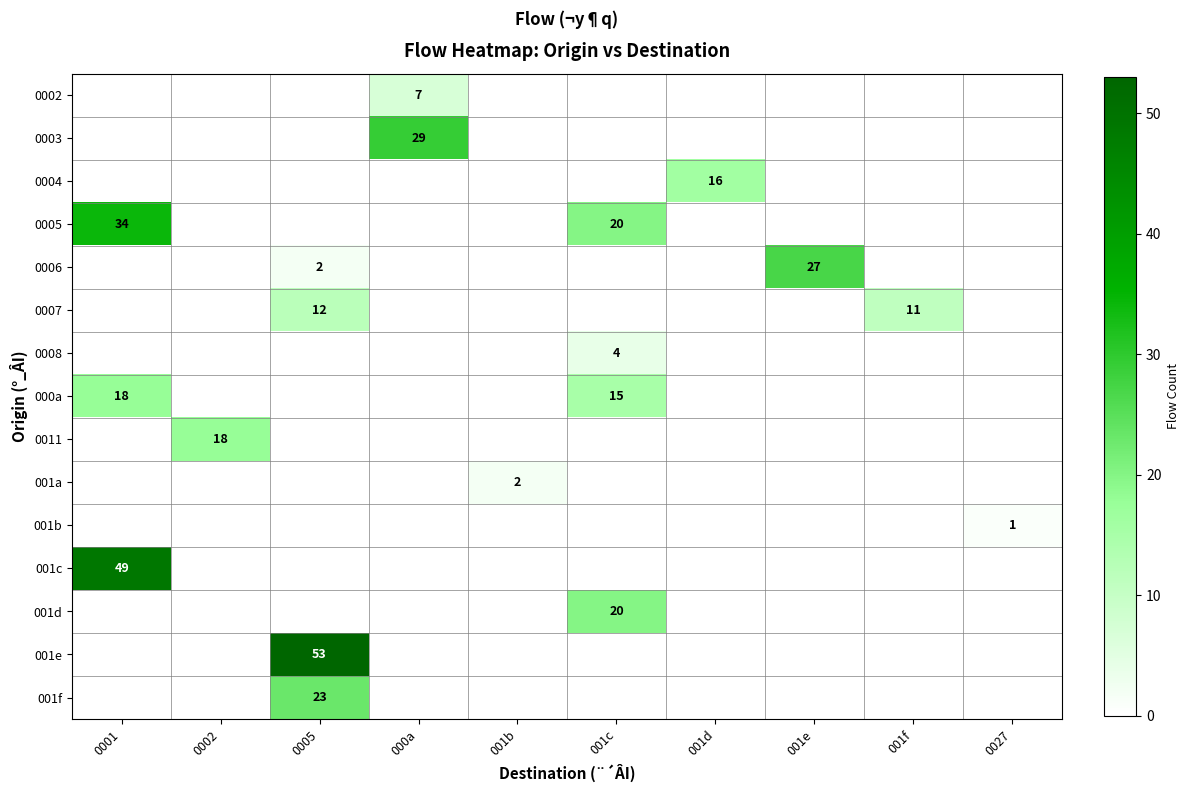

The value of 000a at 001c is 21. True or false?

False